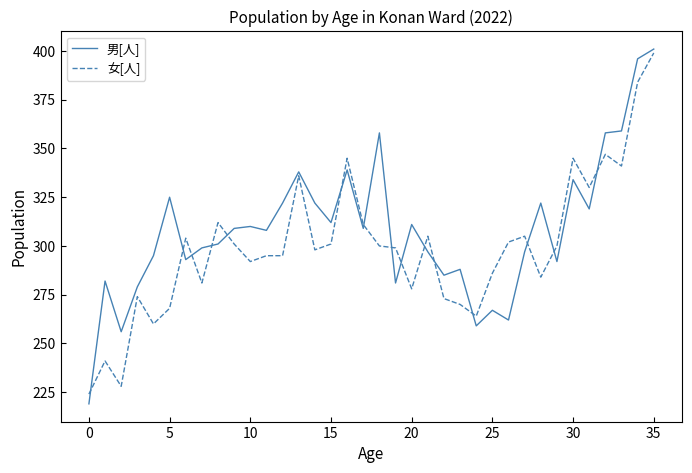

Which series has the largest range (max minus min)?

男[人]